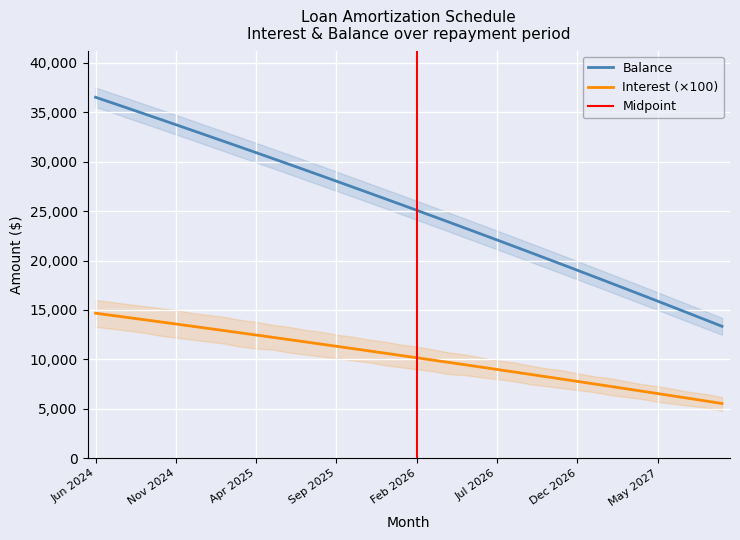

True or false: Balance and Interest cross at least once.

False